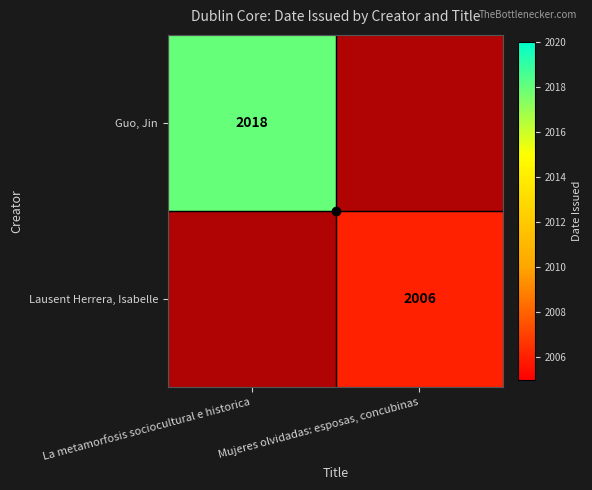

Is the value of Lausent Herrera, Isabelle at La metamorfosis sociocultural e historica greater than the value of Guo, Jin at Mujeres olvidadas: esposas, concubinas?

No